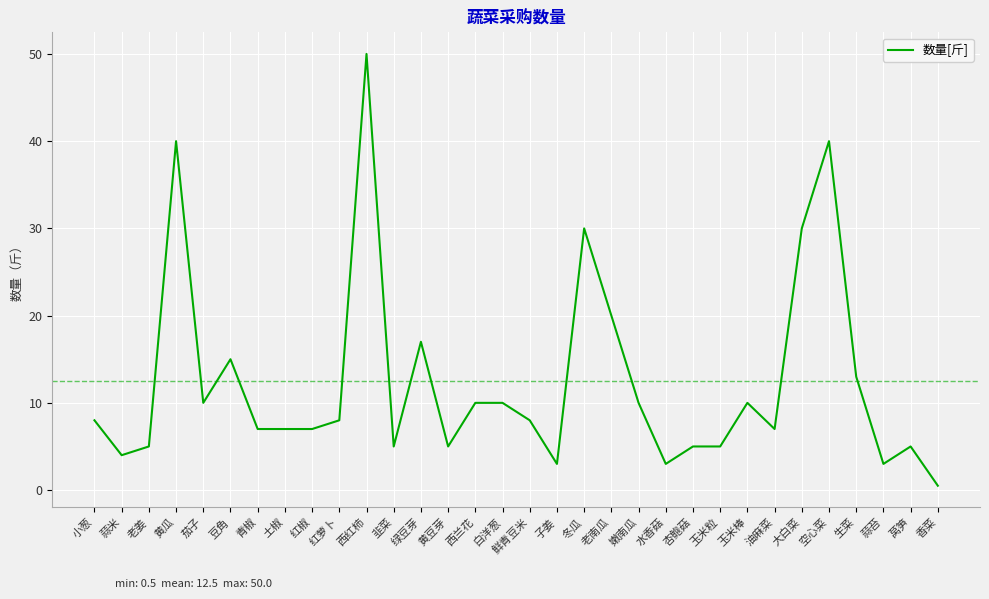

What position from the left is 西兰花?

15